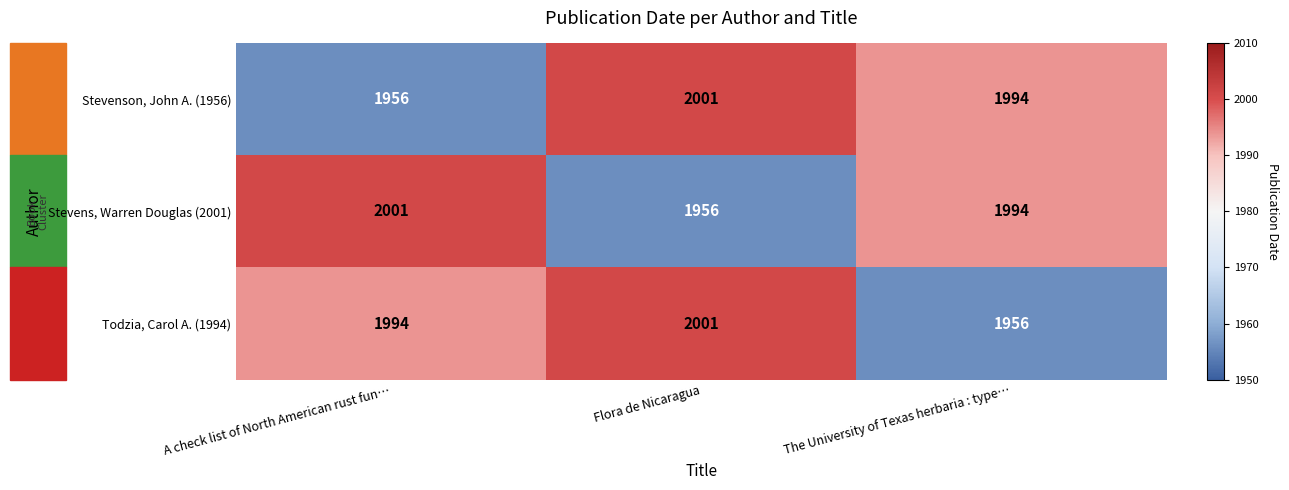

At which category is the sum across all series the highest?

Flora de Nicaragua